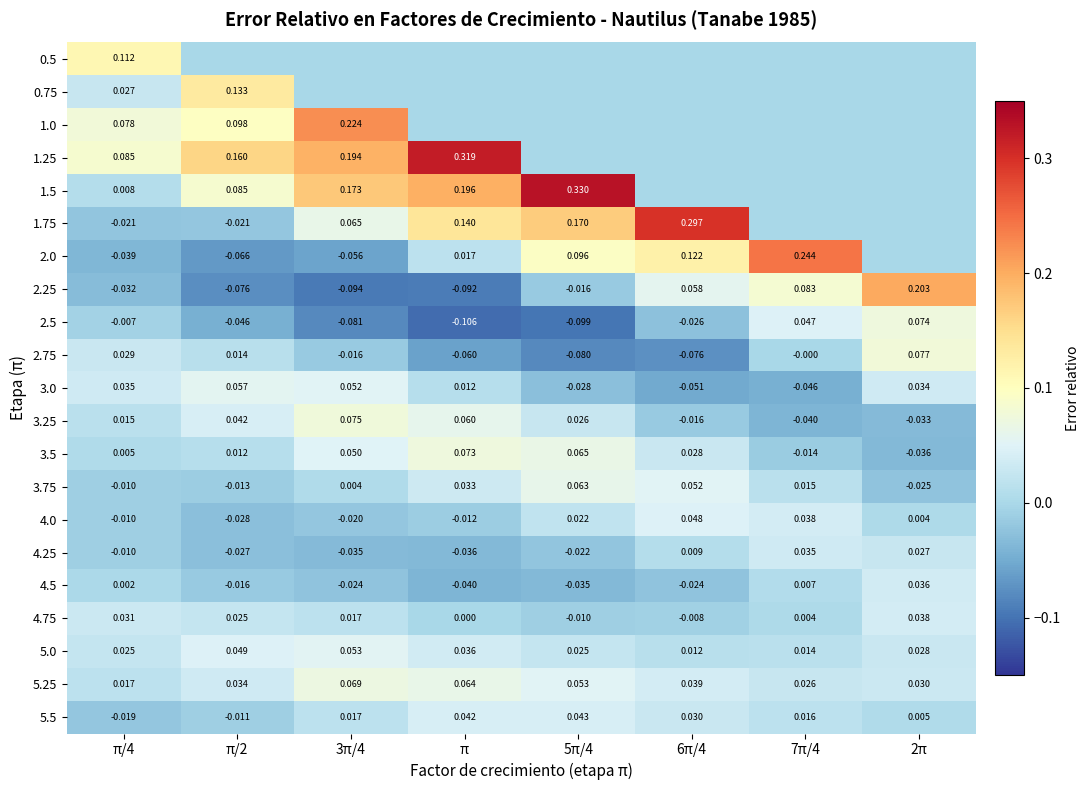

Is the value of 4.75 at 7π/4 greater than the value of 2.0 at π/4?

Yes